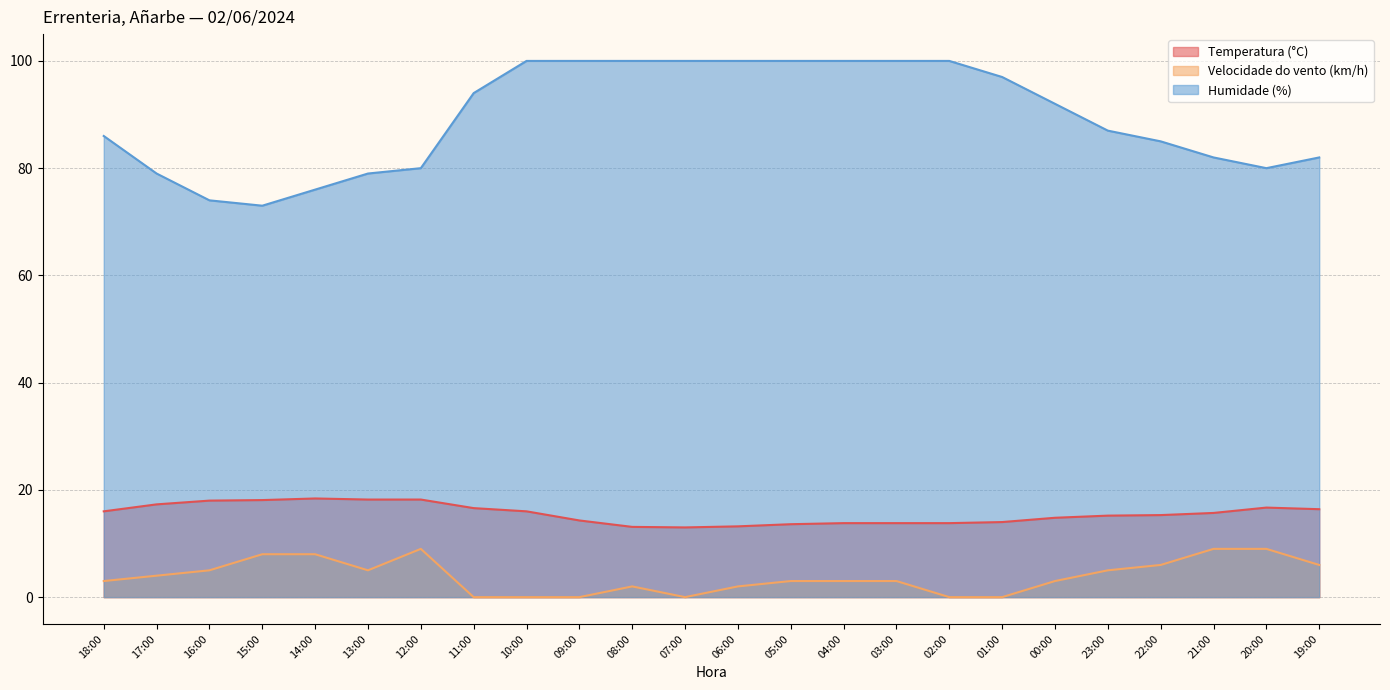

What is the difference between the maximum and second lowest values in the Velocidade do vento (km/h) series?

9.0